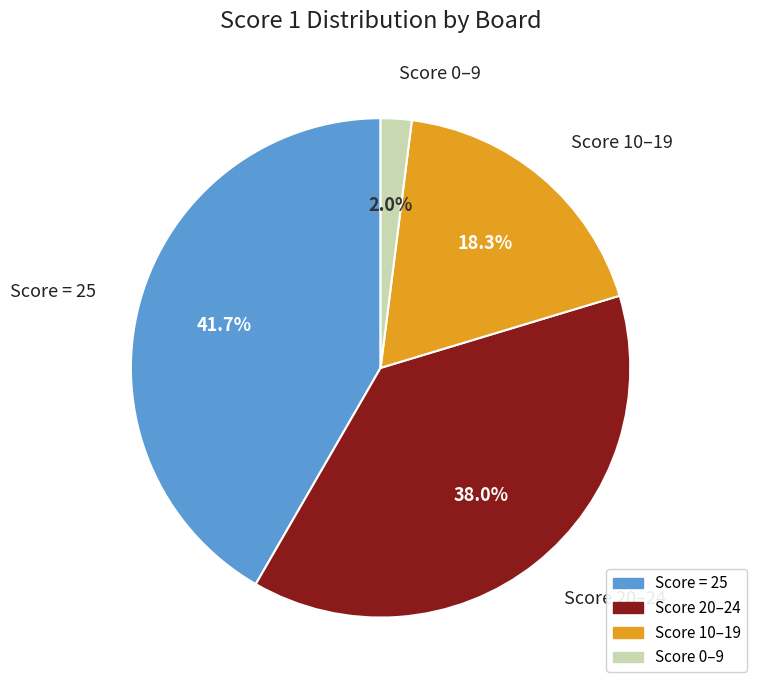

Rank the categories by value from highest to lowest.

Score = 25, Score 20–24, Score 10–19, Score 0–9